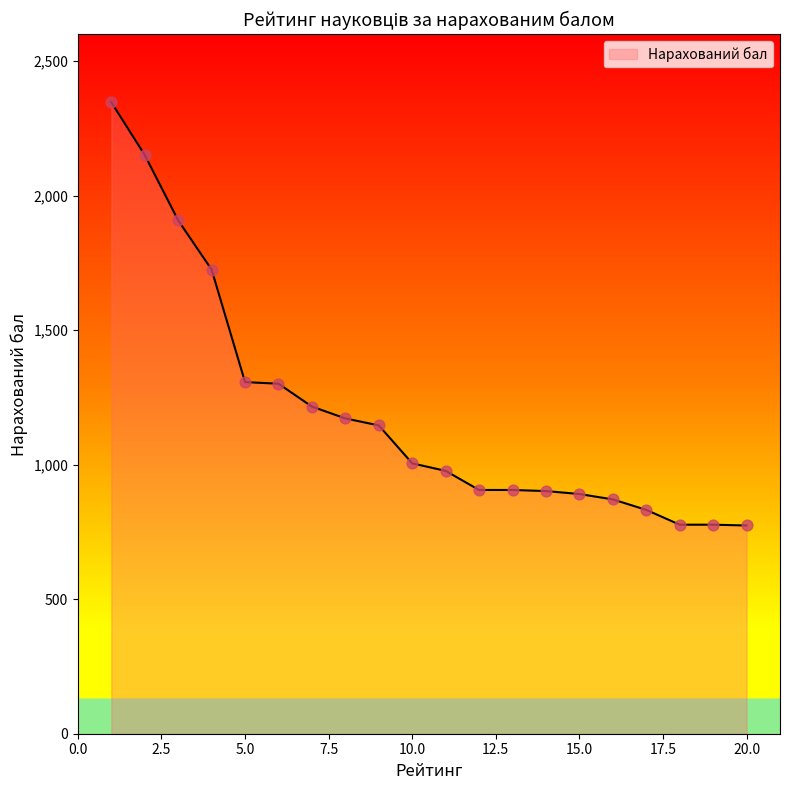

What is the difference between the maximum and minimum values?

1573